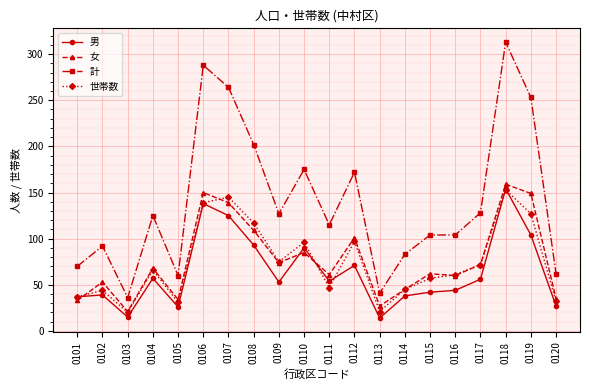

Which category has the lowest value in the 女 series?

0103